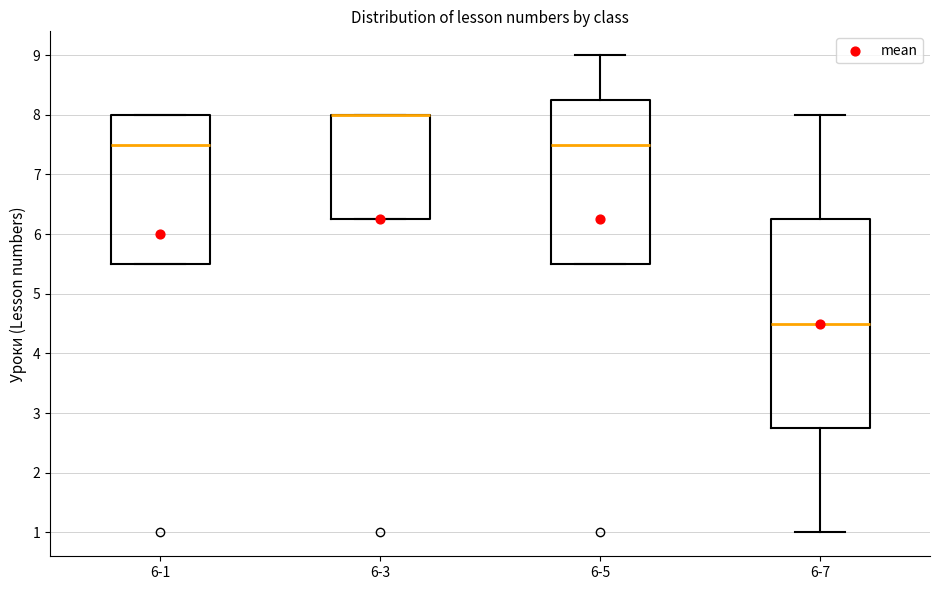

Reading left to right, transcribe this box plot: for each box, give where its median line is, the range the box spans, and where its two whiskers end, as read against the y-axis. The values are not printed on the chart, so give them approximately, as read against the axis.

6-1: median 7.5, box 5.5 to 8.0, whiskers 5.5 to 8.0
6-3: median 8.0 (drawn on the box's upper edge), box 6.3 to 8.0, whiskers 6.3 to 8.0
6-5: median 7.5, box 5.5 to 8.3, whiskers 5.5 to 9.0
6-7: median 4.5, box 2.8 to 6.3, whiskers 1.0 to 8.0